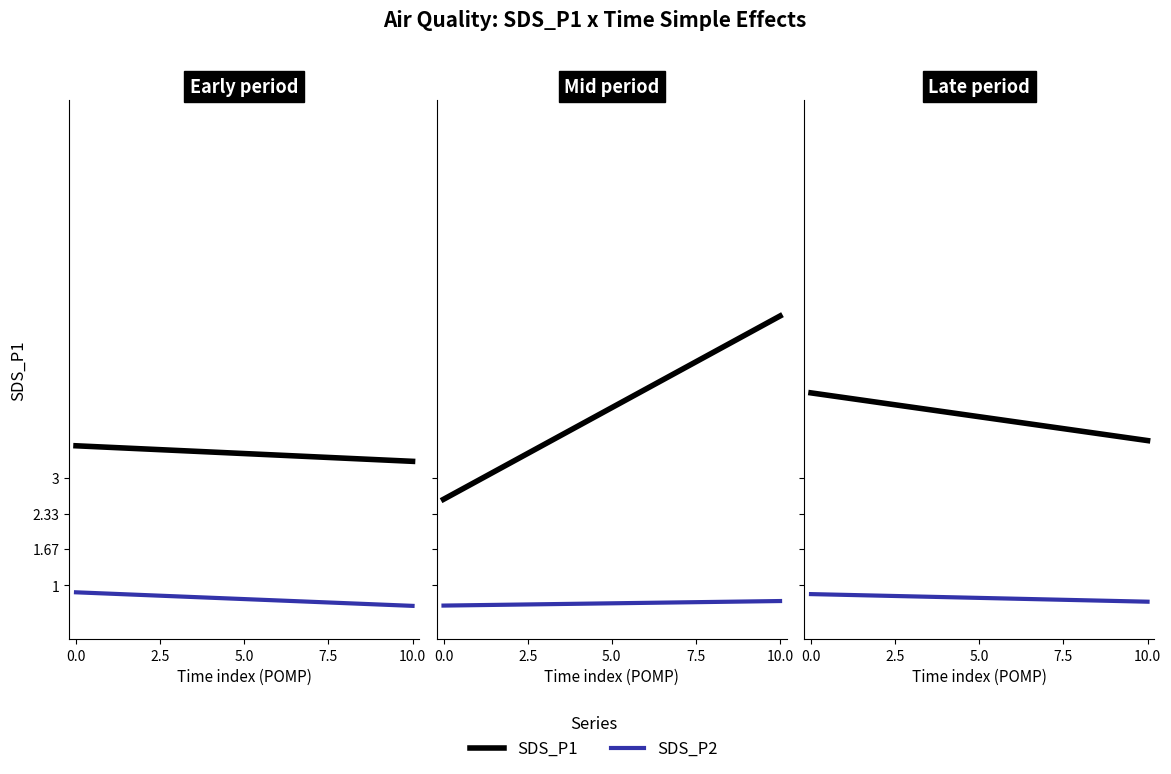

Does the chart display data point markers on the line(s)?

No